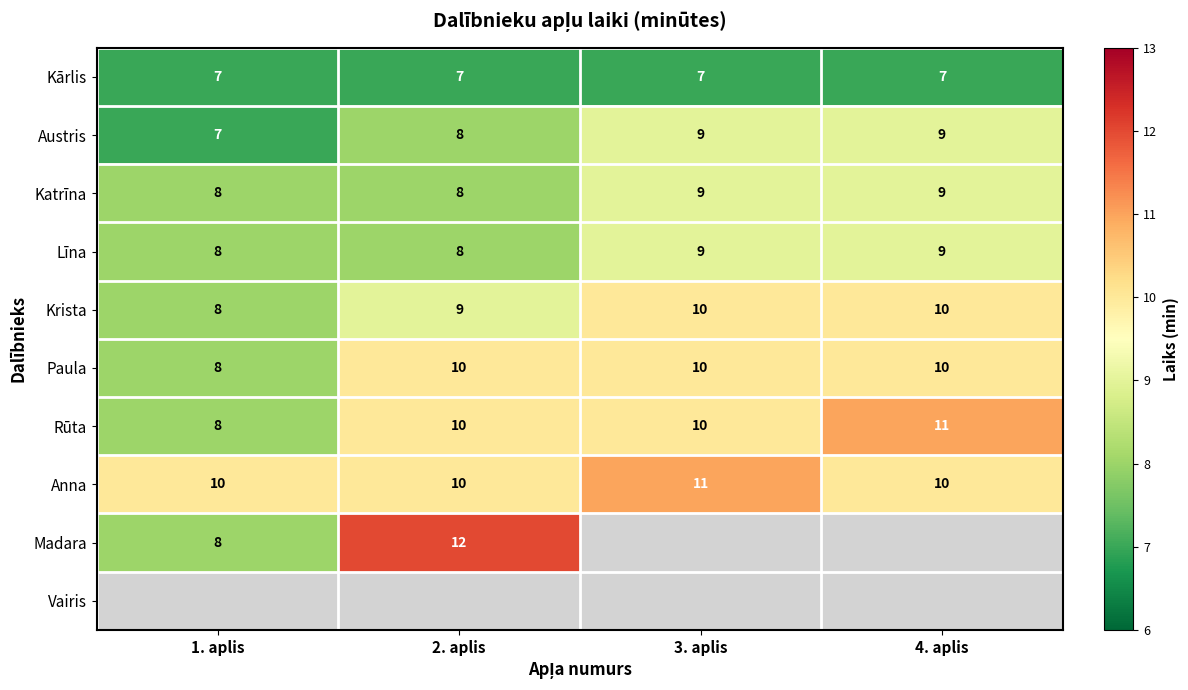

What is the average value of the Kārlis series?

7